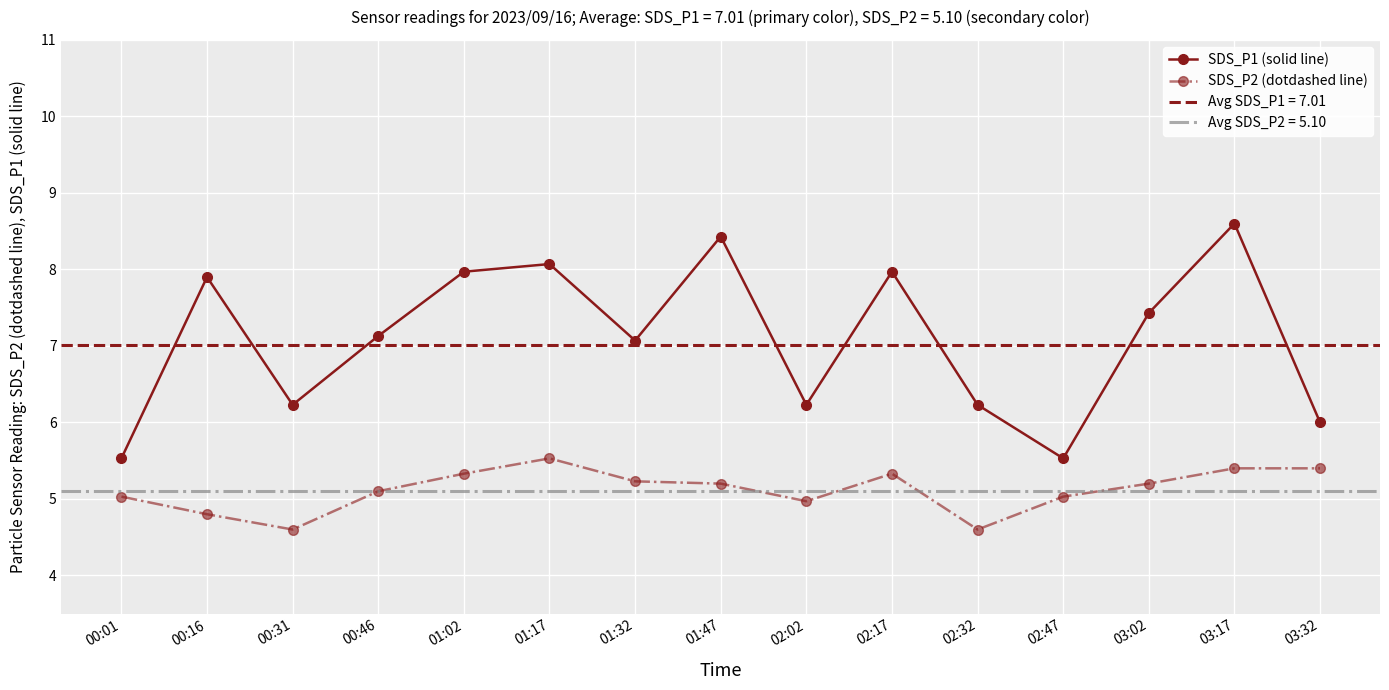

How many interior local valleys does the SDS_P1 (solid line) series have?

4